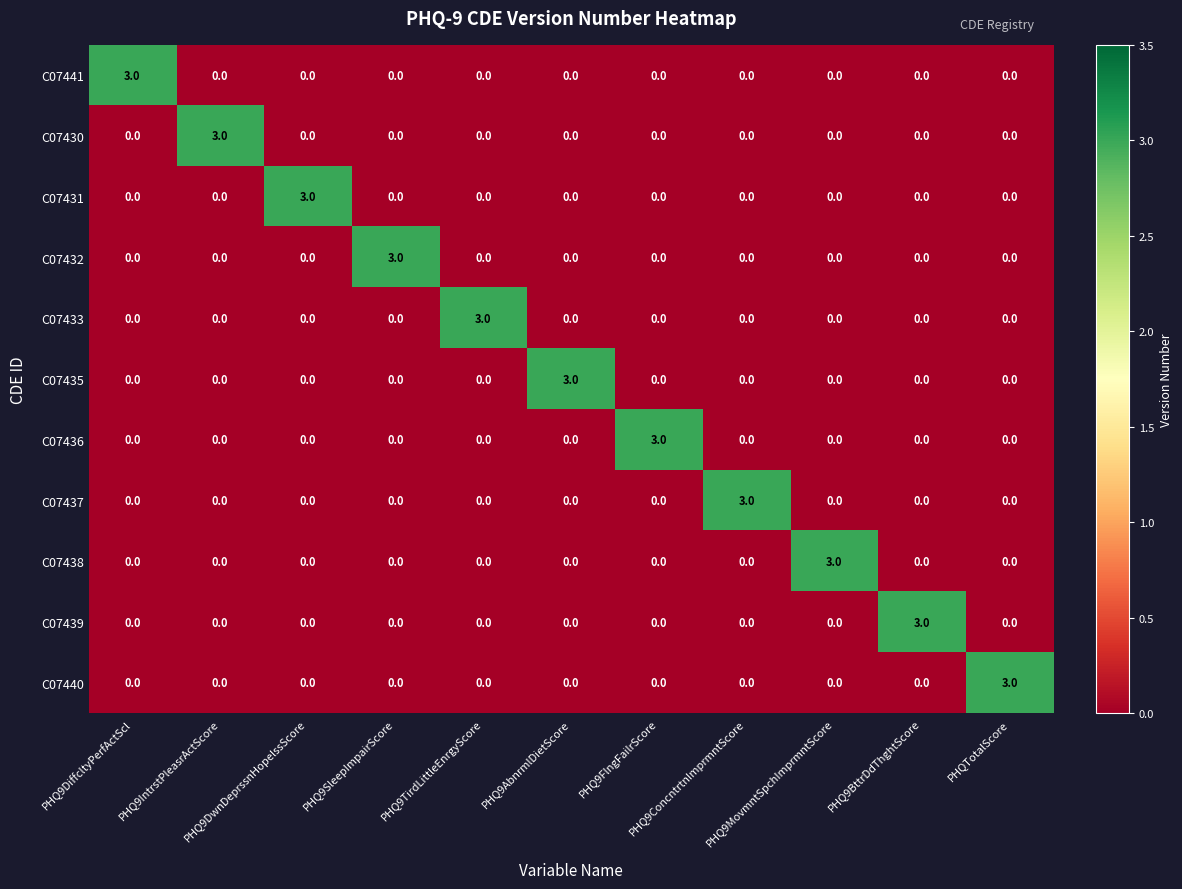

At how many categories does at least one series exceed 2?

11